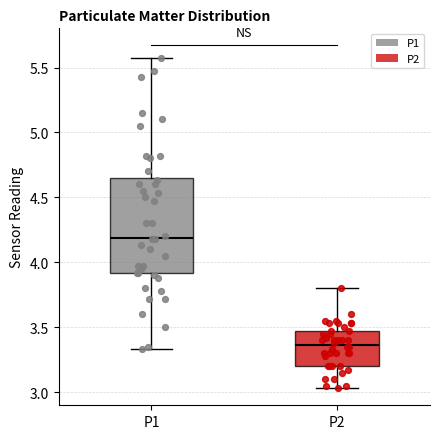

Reading left to right, read every box against the y-axis: the position of its median line, the range the box covers, and the ends of its whiskers. The values are not printed on the chart, so give them approximately, as read against the axis.

P1: median 4.20, box 3.90 to 4.65, whiskers 3.35 to 5.55
P2: median 3.35, box 3.20 to 3.45, whiskers 3.05 to 3.80